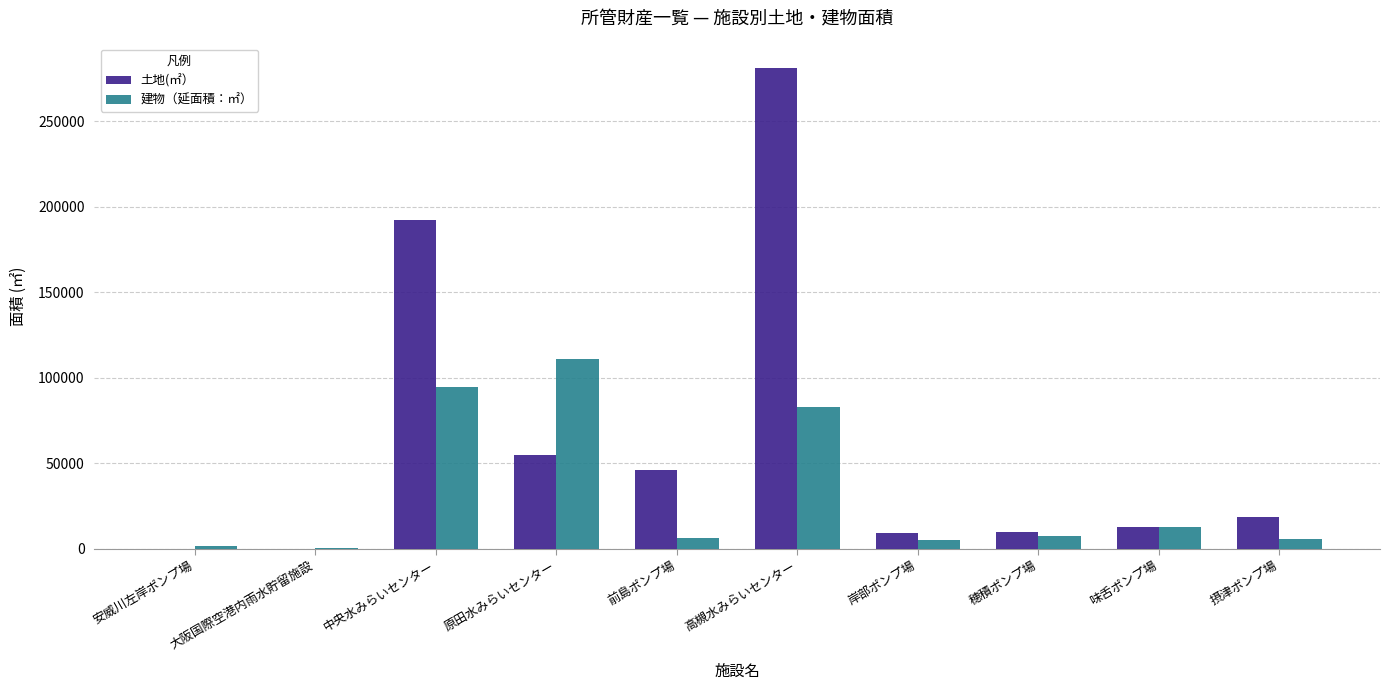

How many groups of bars are there?

10